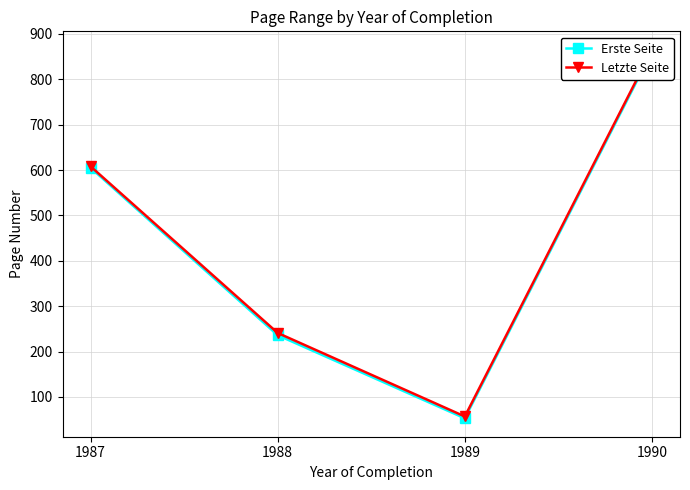

How many data points does each series have?

4